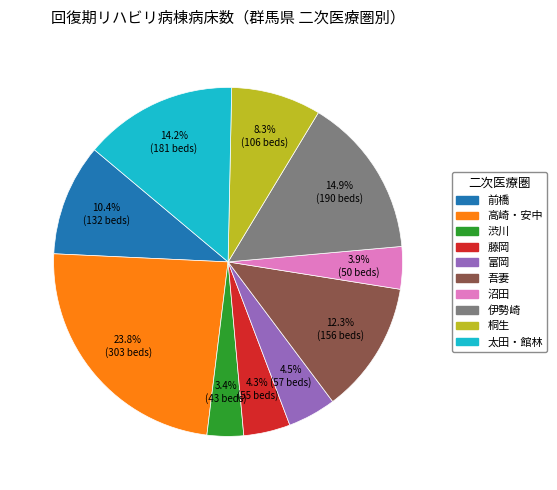

What percentage is NOT represented by 桐生?

91.7%